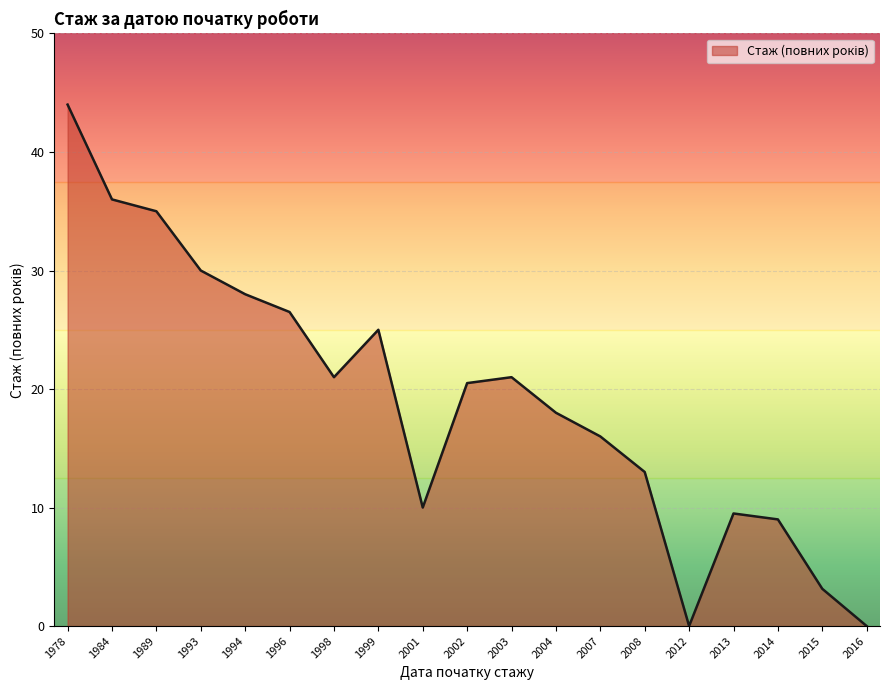

What is the change in value from 1993 to 1994?

-2.0